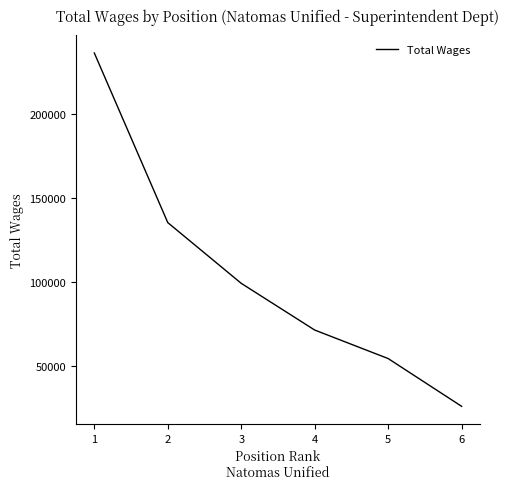

Rank the categories by value from lowest to highest.

6, 5, 4, 3, 2, 1